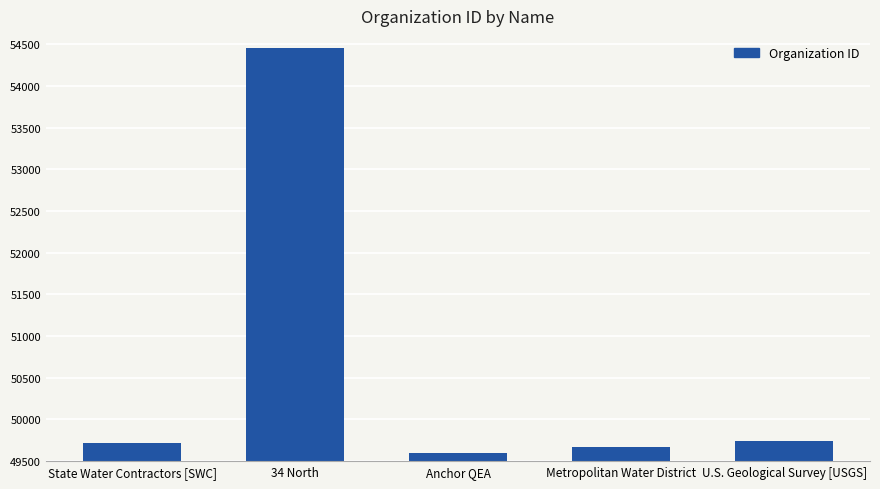

Which category has the highest value across all series?

34 North